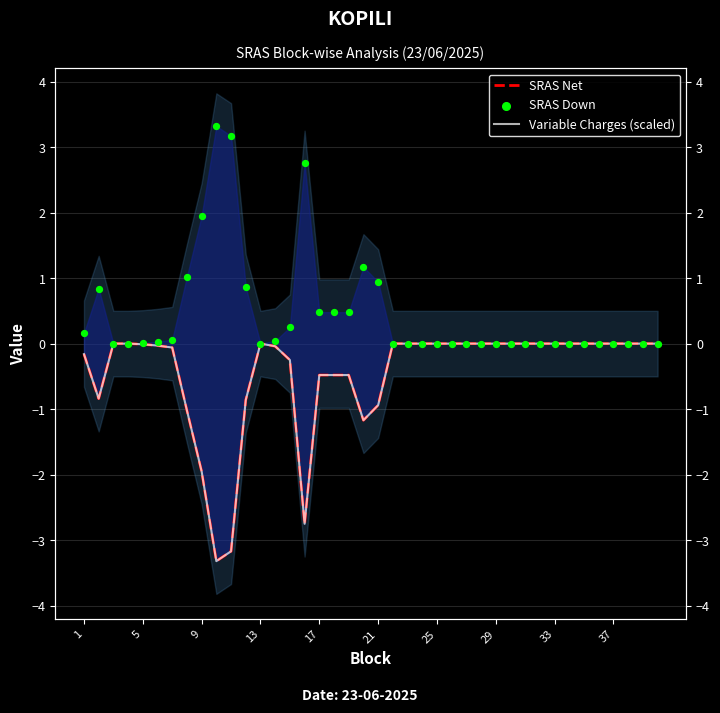

Which series has the largest total across all categories?

SRAS Down